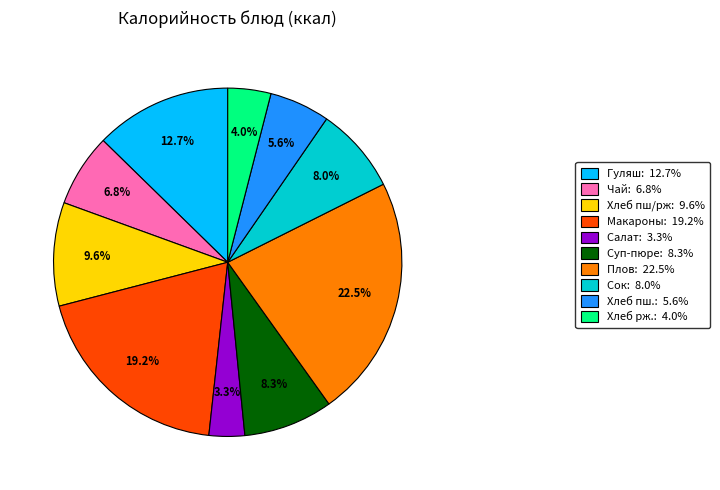

Between Чай: 6.8% and Плов: 22.5%, which is larger?

Плов: 22.5%